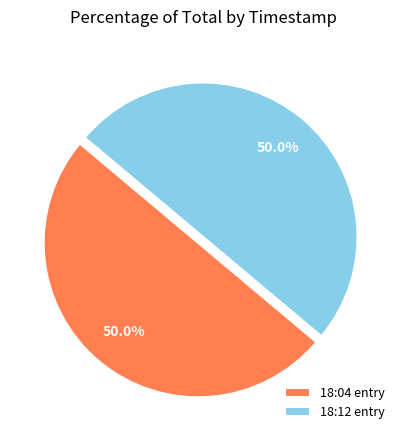

What is the total percentage of 18:04 entry and 18:12 entry?

100.0%